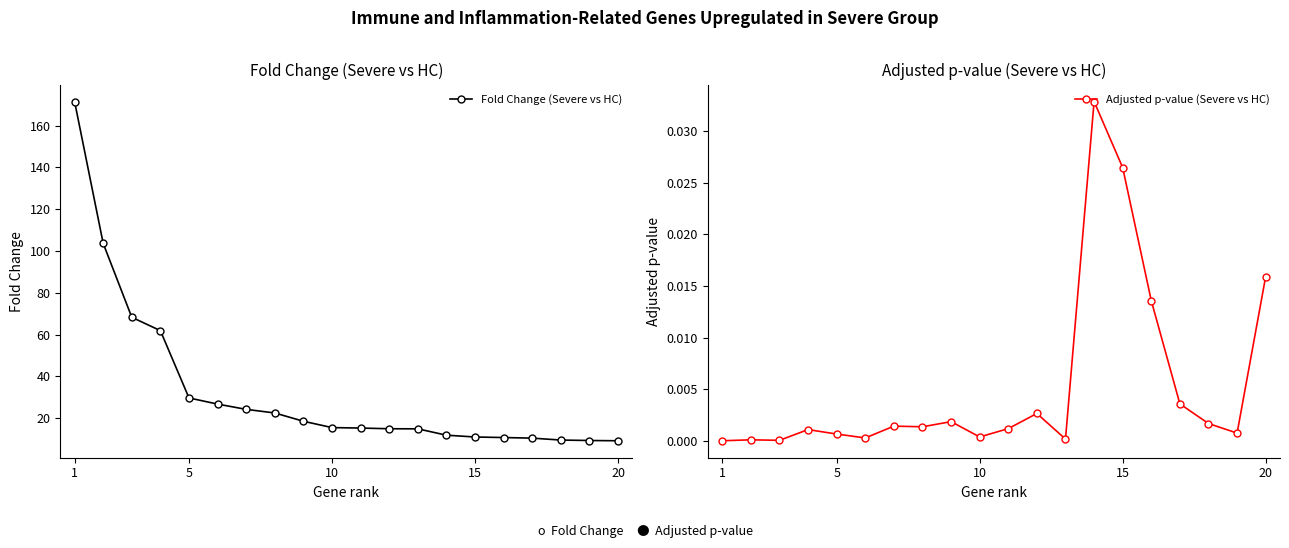

How many interior local peaks does the Adjusted p-value (Severe vs HC) series have?

6